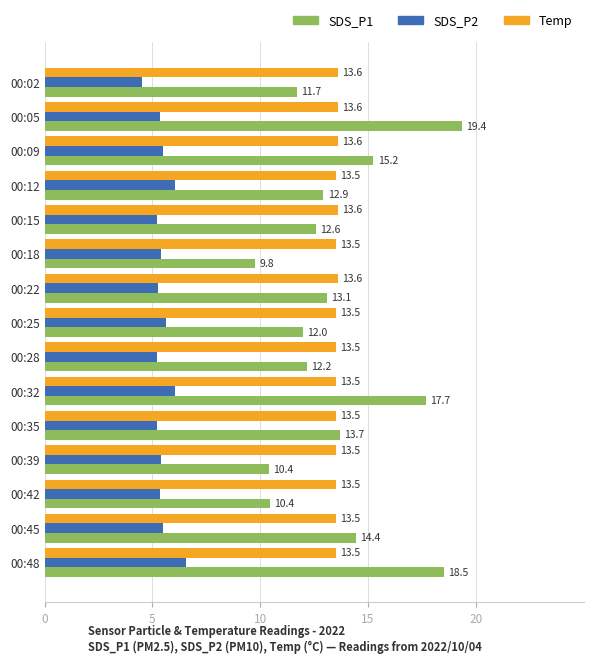

Is it true that Temp equals 22.6 at 00:42?

False